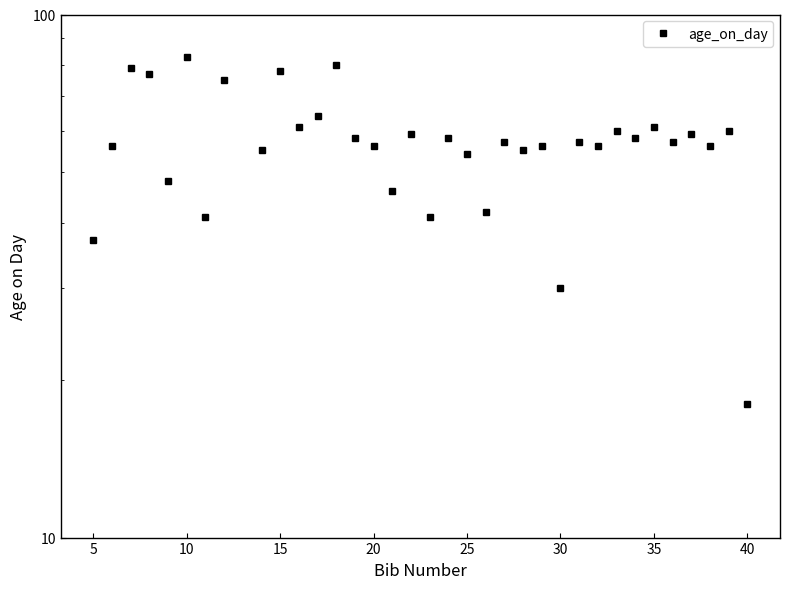

What is the sum of all values?

1988